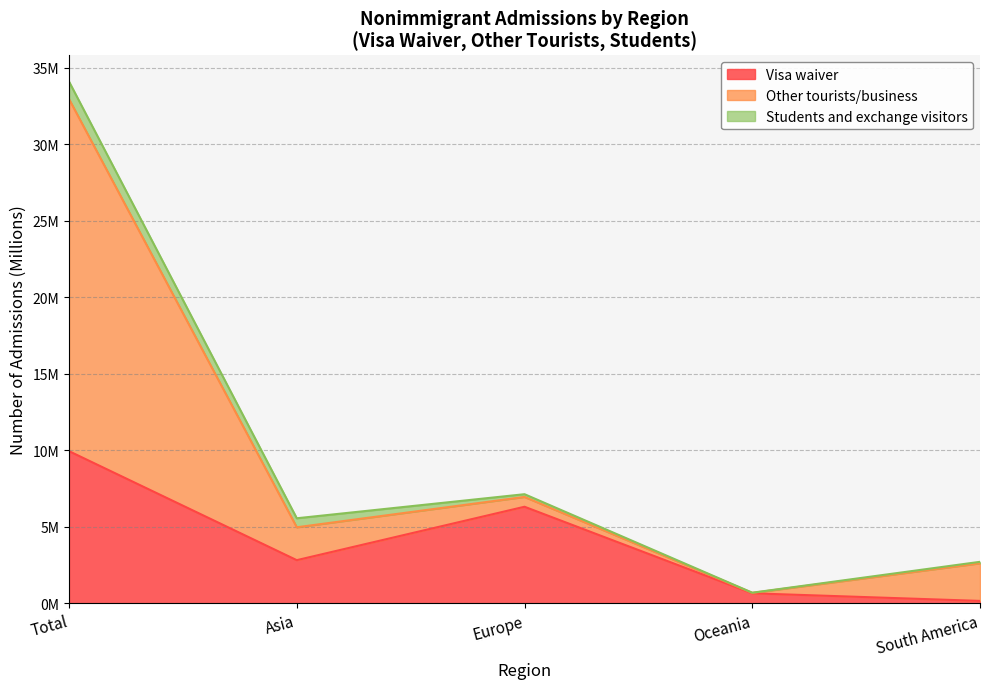

Between Total and Asia, which is larger?

Total